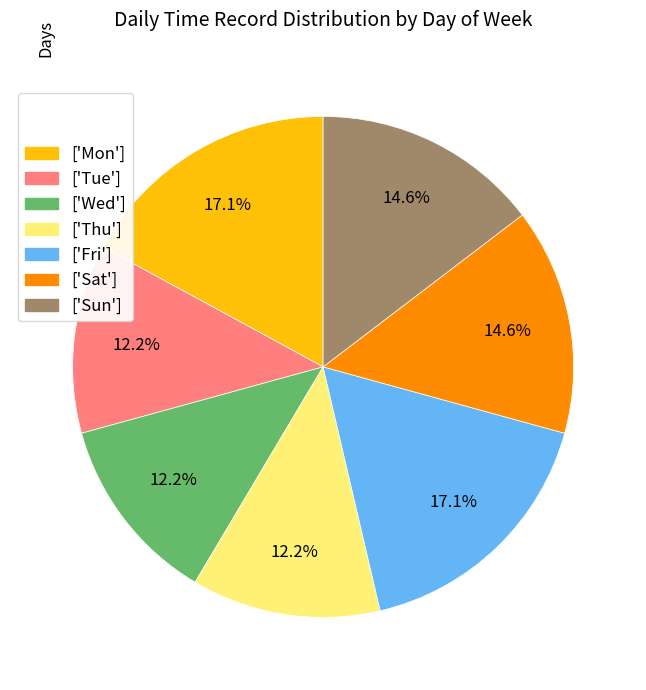

To the nearest percent, what is the average slice percentage?

14%